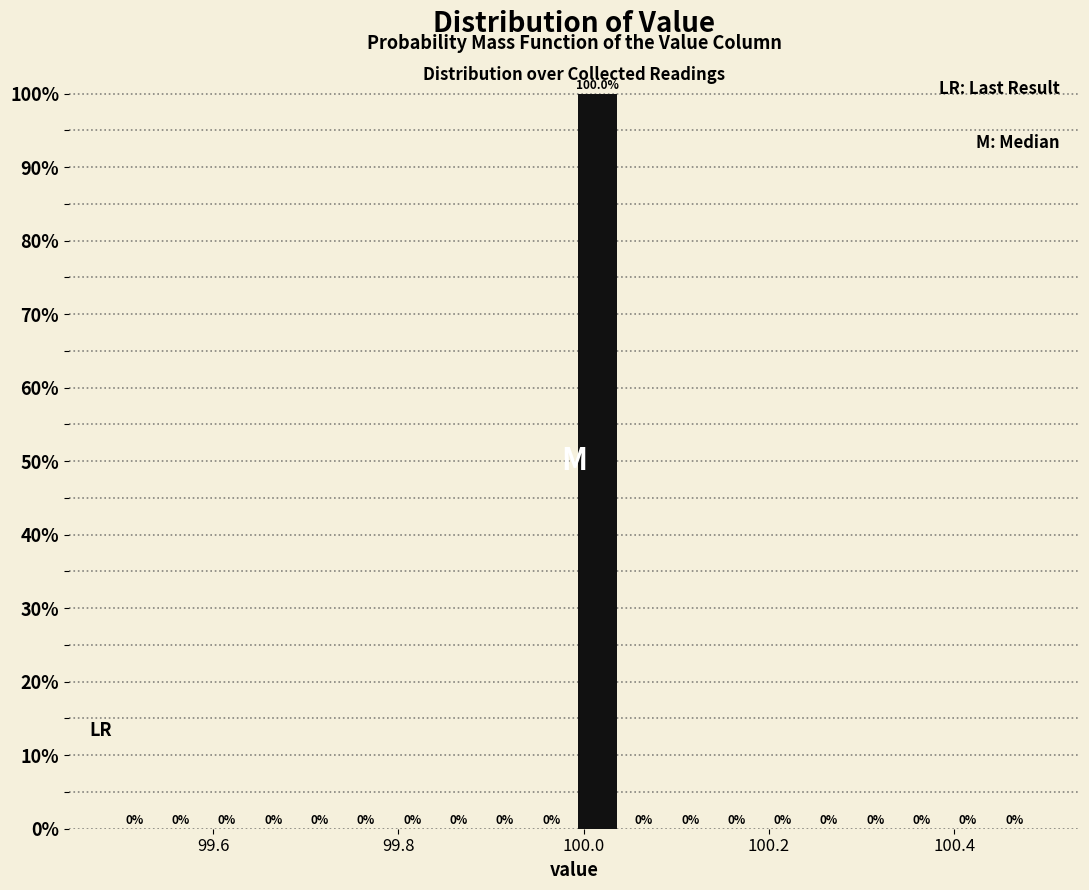

Around what value on the x-axis is the tallest bar? Give the approximate position of its centre, as read against the axis.

100.02